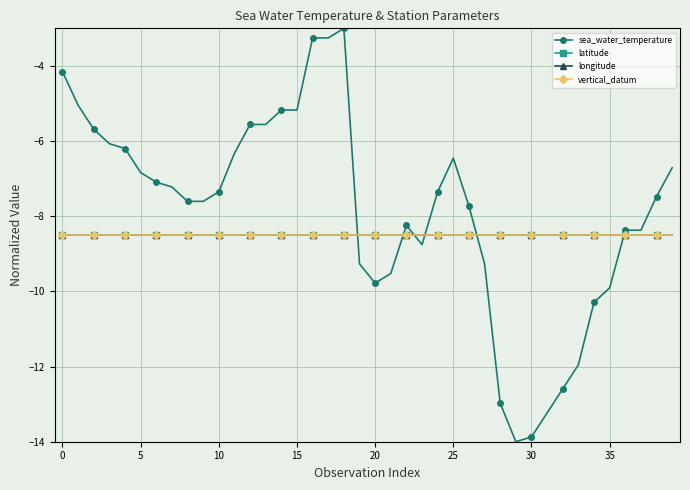

Where does the sea_water_temperature series first go above -7?

0